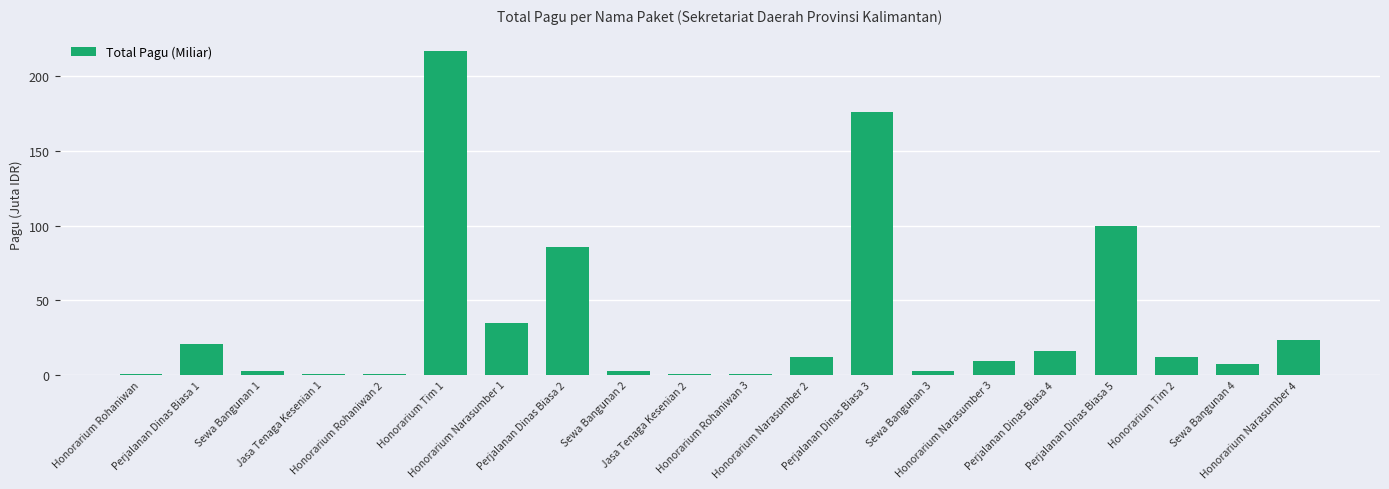

At which category does the chart reach its peak across all series?

Honorarium Tim 1